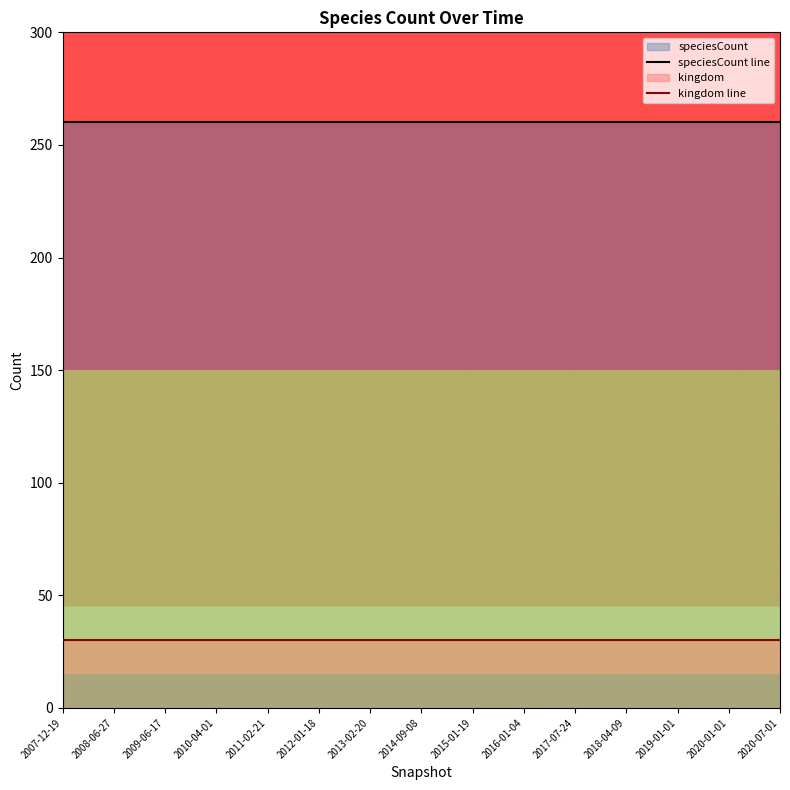

Read the kingdom line value at 2009-06-17.

30